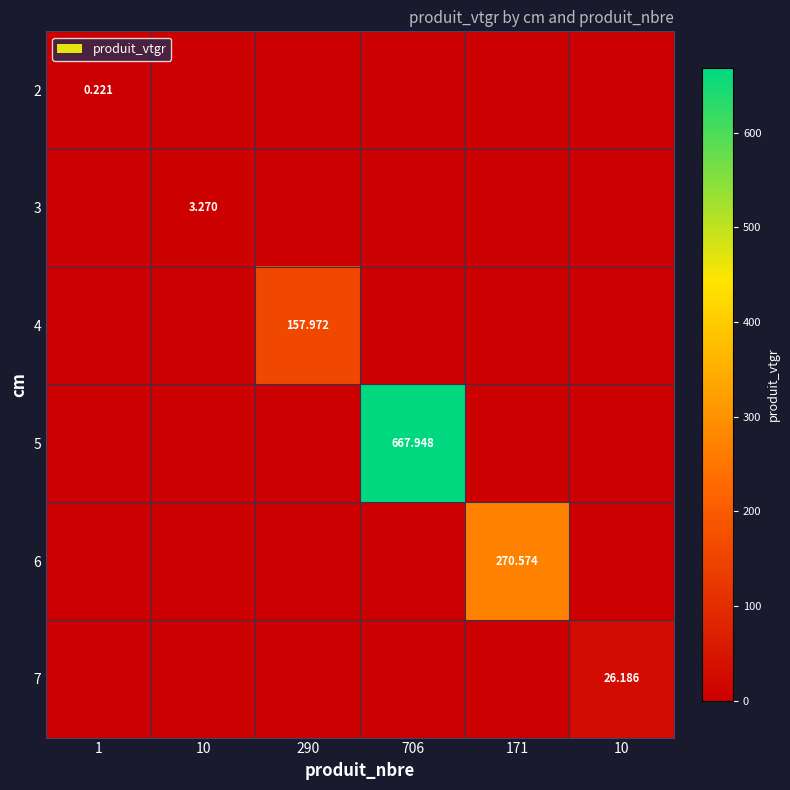

How many values in 2 are above zero?

1